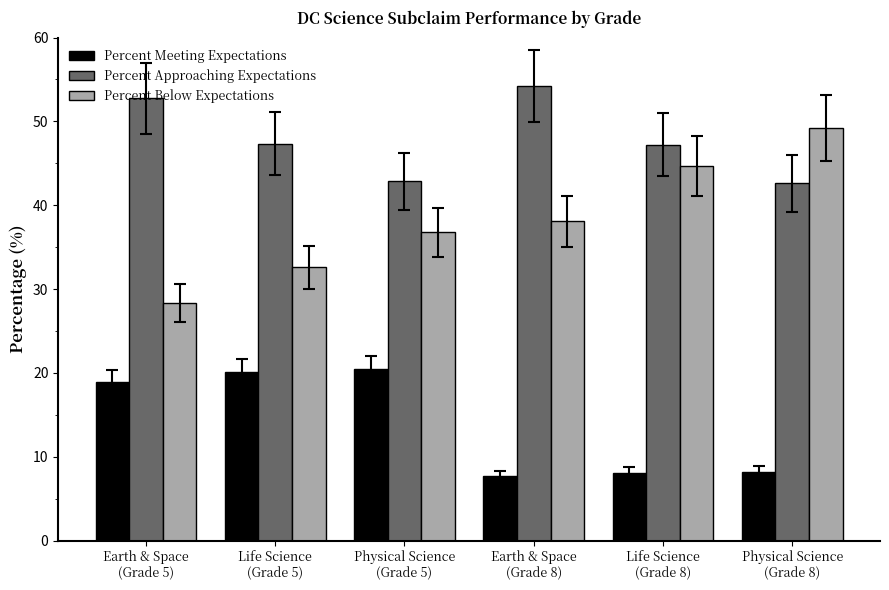

What is the greatest value displayed?

54.2